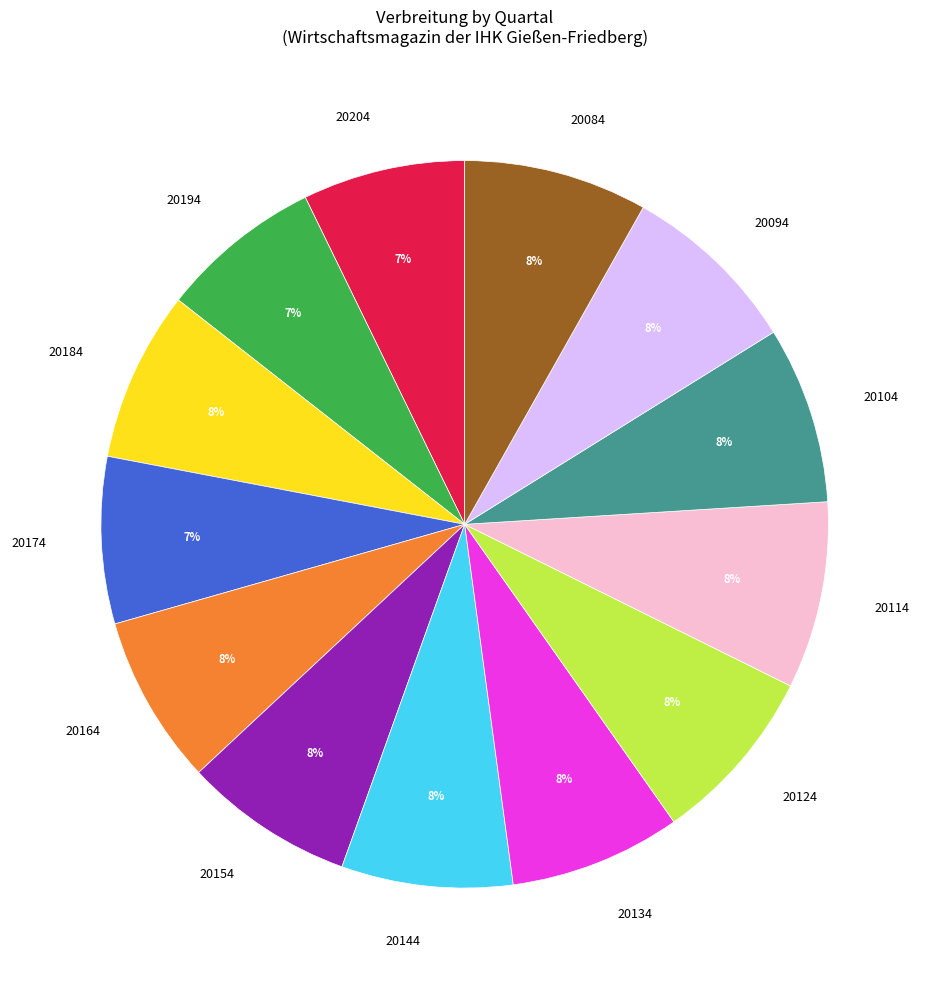

Approximately how many times larger is the value at 20204 compared to 20174?

1.0